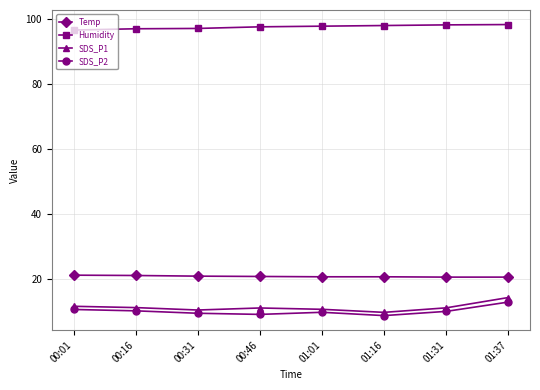

What is the smallest value displayed?

8.6